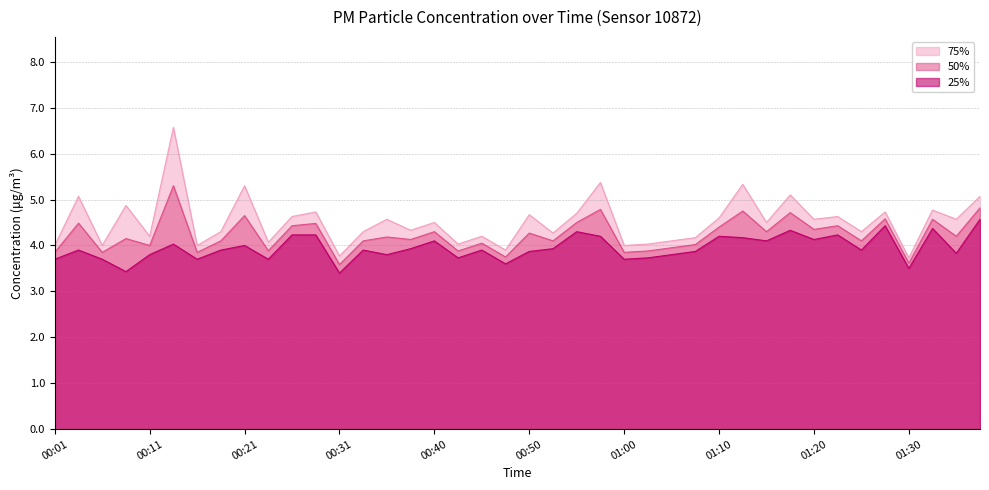

What position from the left is 01:05?

27